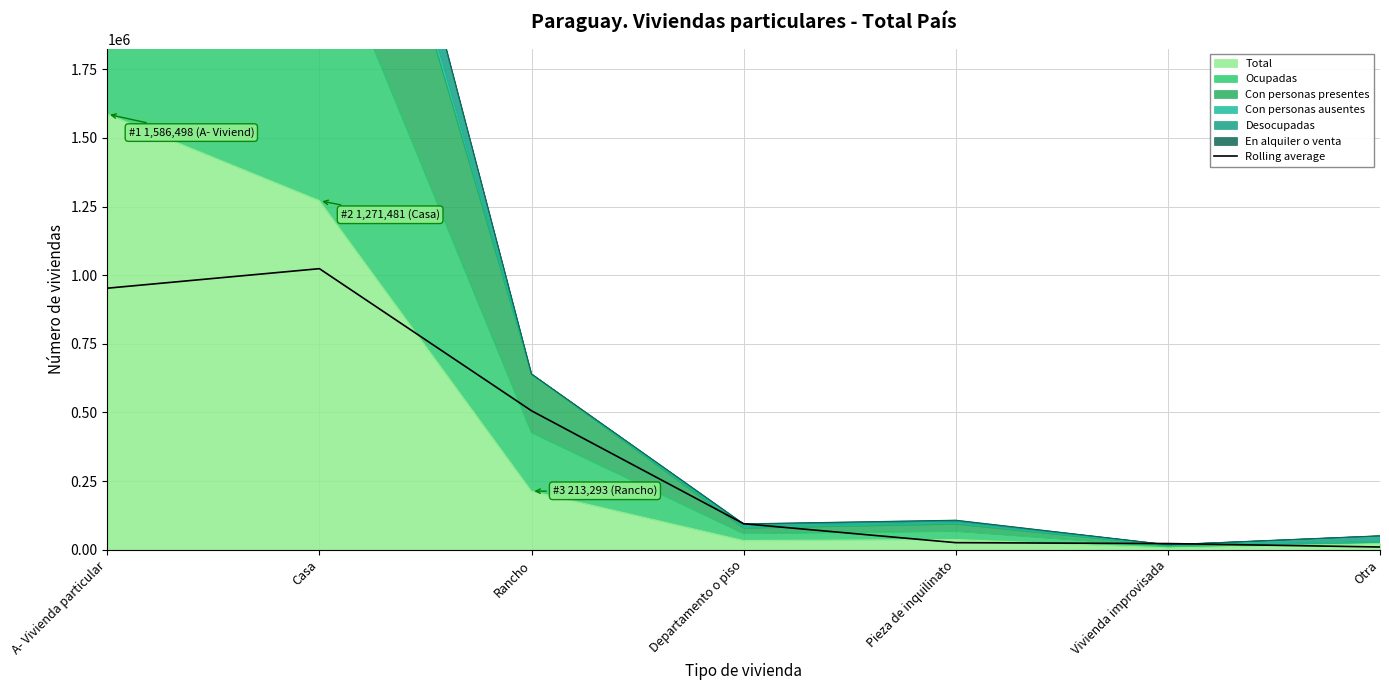

What is the sum of all values?

2636252.7